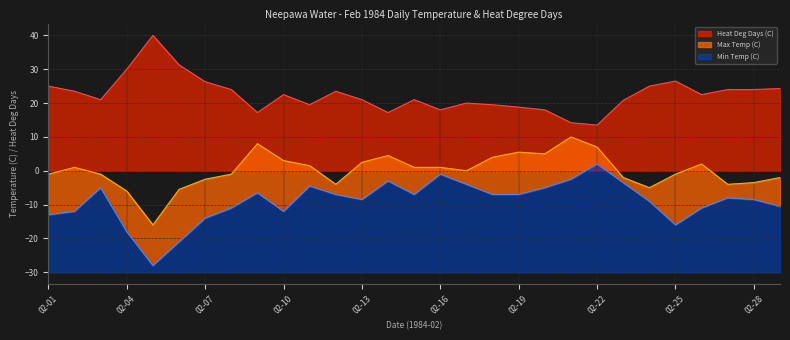

Which category has the highest value across all series?

02-05